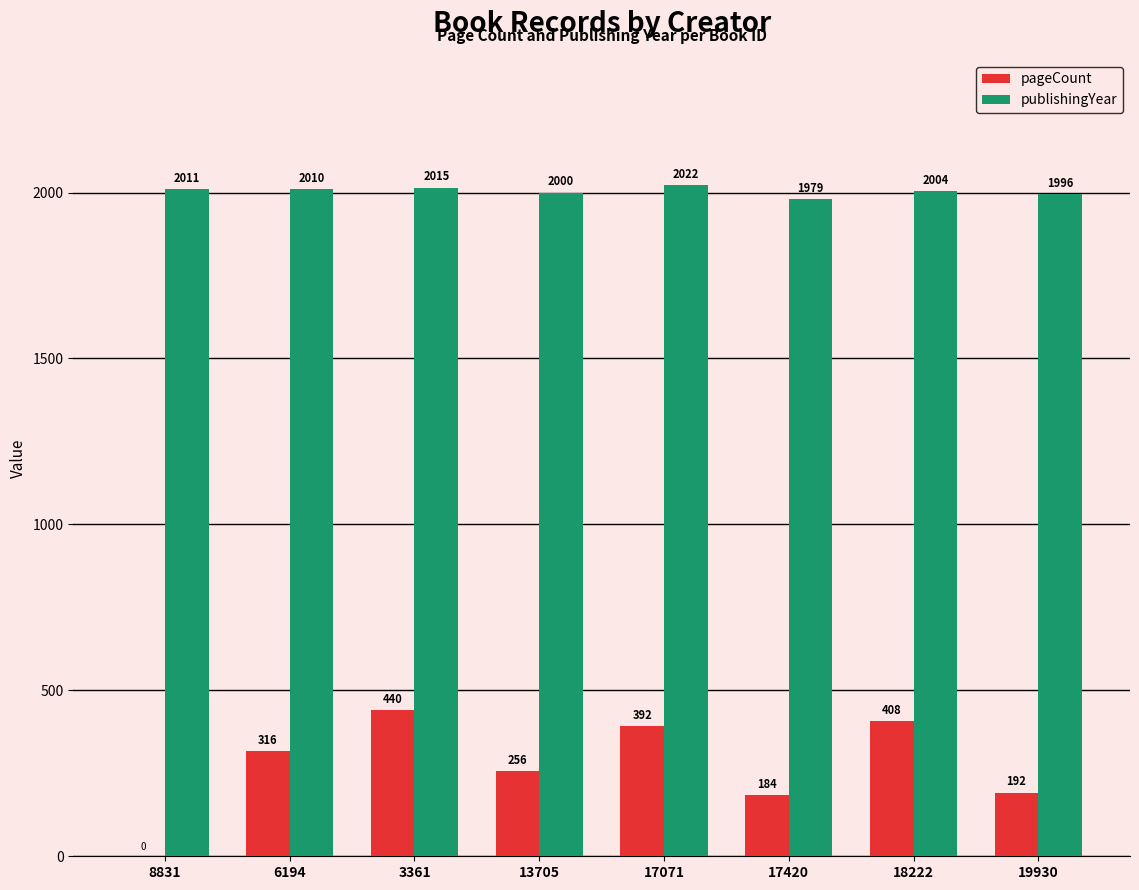

Which label corresponds to the largest value in the chart?

17071